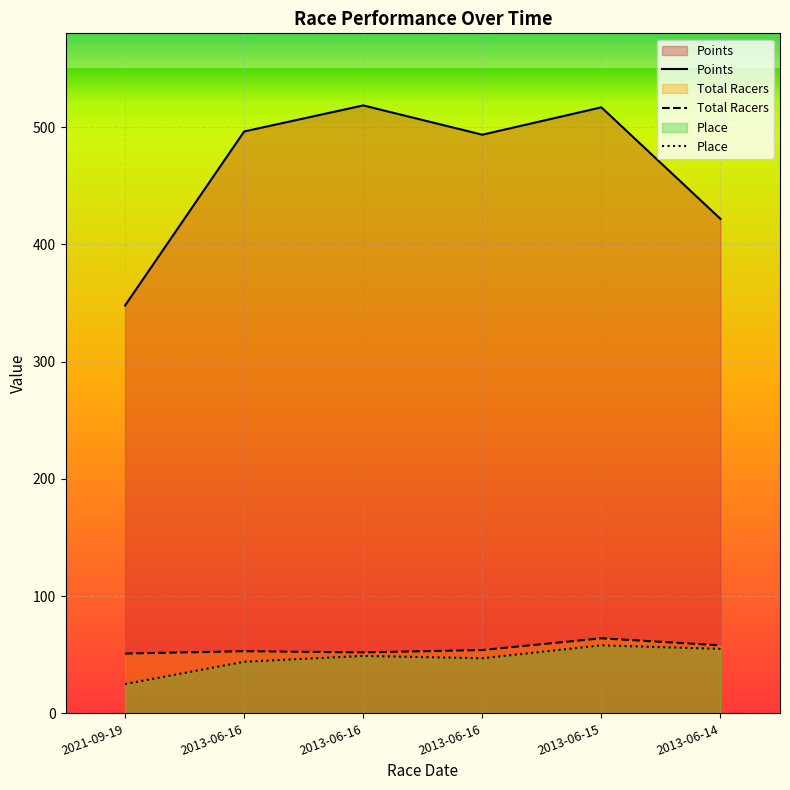

Where is the first local maximum for Place?

2013-06-16